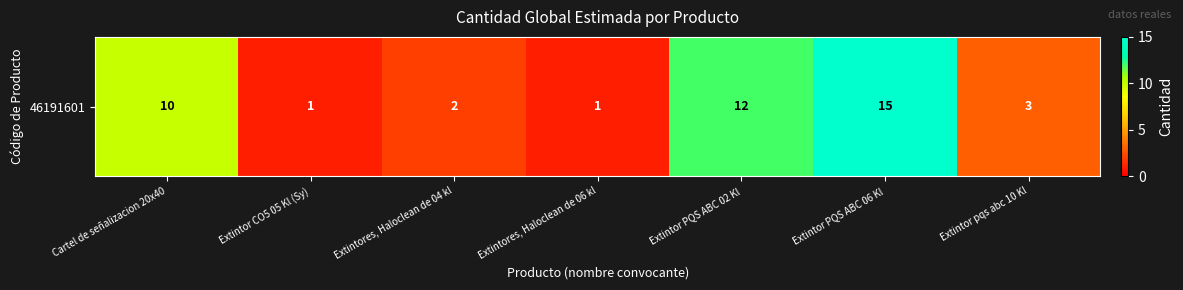

What is the minimum value shown in the chart?

1